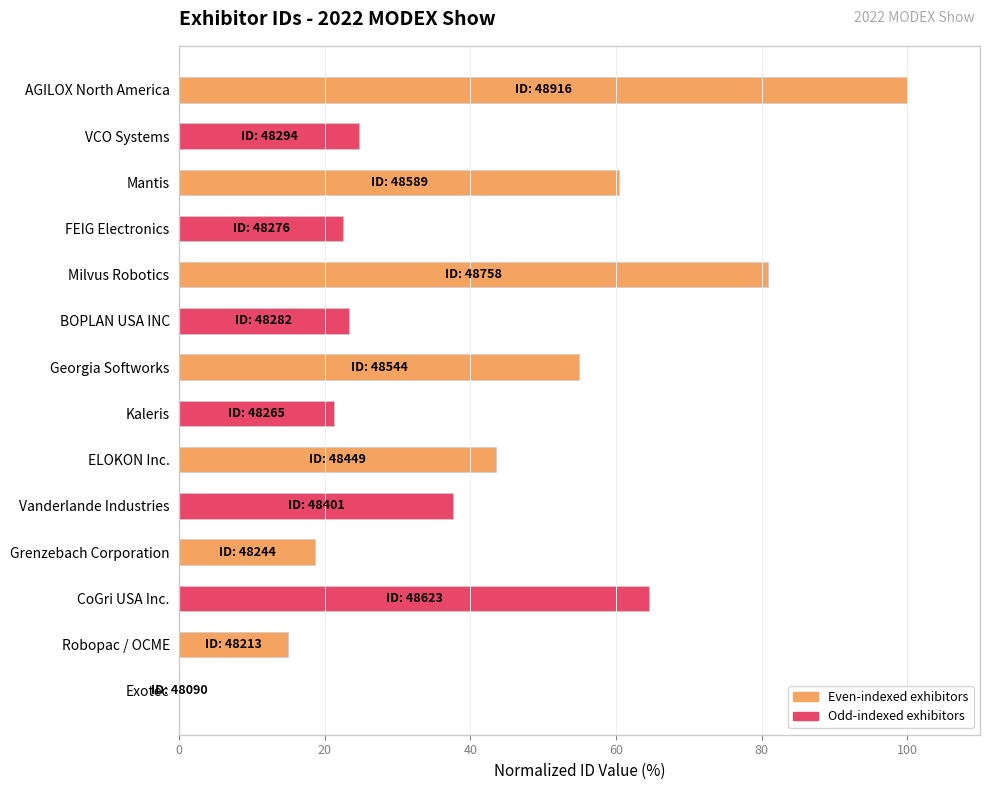

What is the approximate value at Robopac / OCME?

14.9